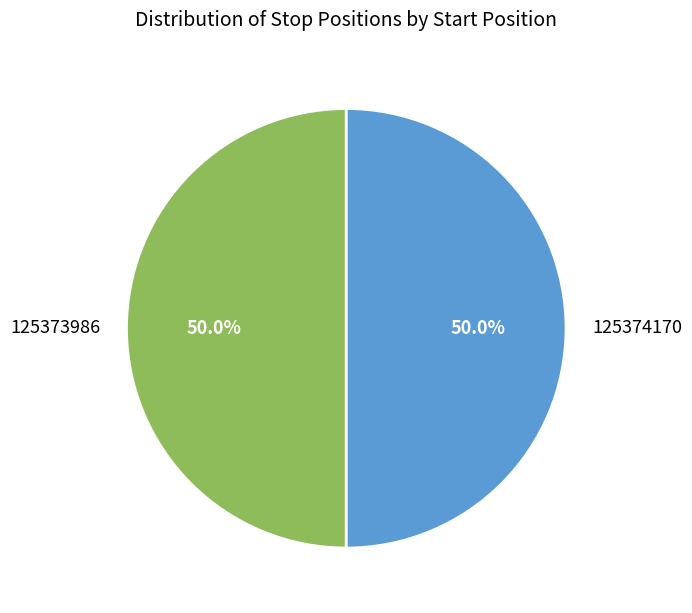

The 125374170 slice represents 43% of the pie. True or false?

False